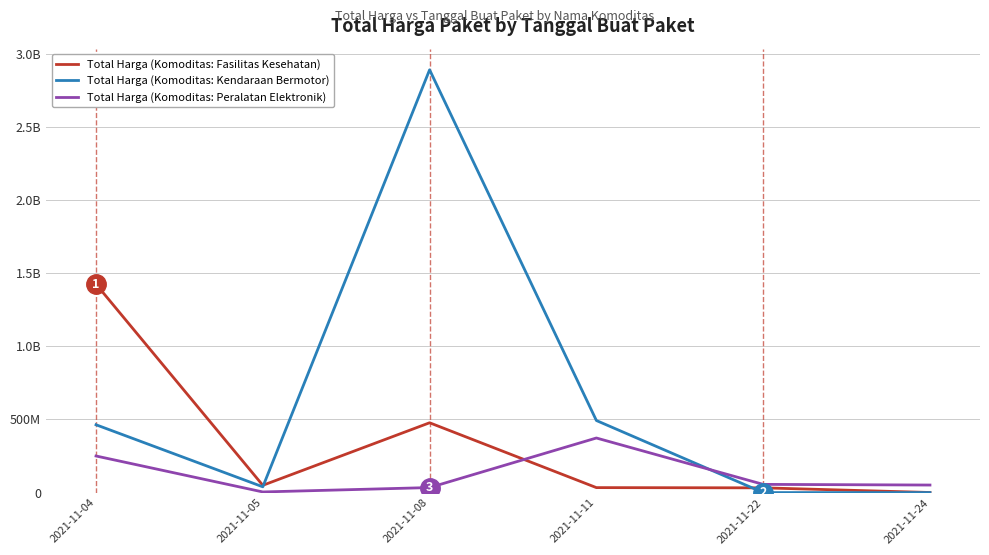

At which label does Total Harga (Komoditas: Fasilitas Kesehatan) first exceed 49730040?

2021-11-04